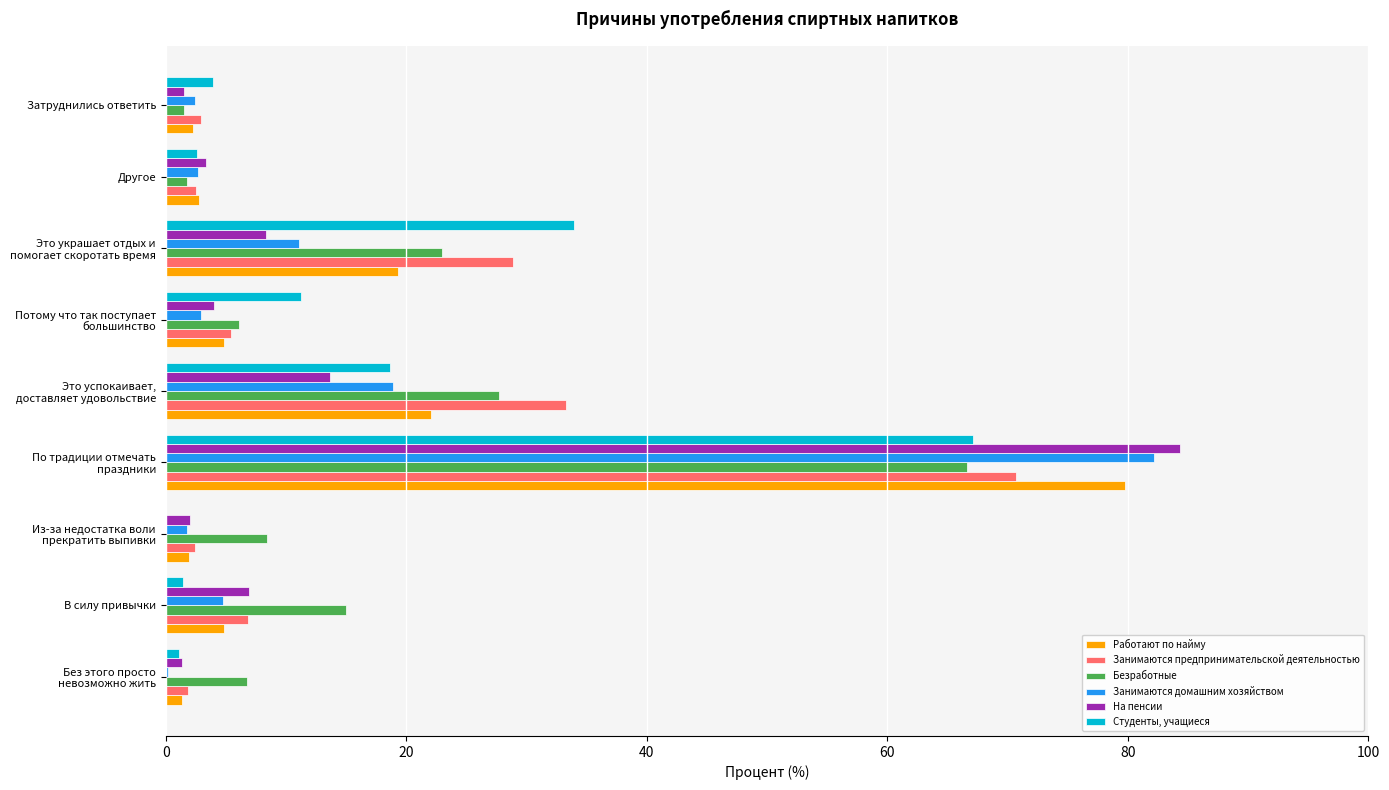

What is the greatest value displayed?

84.4